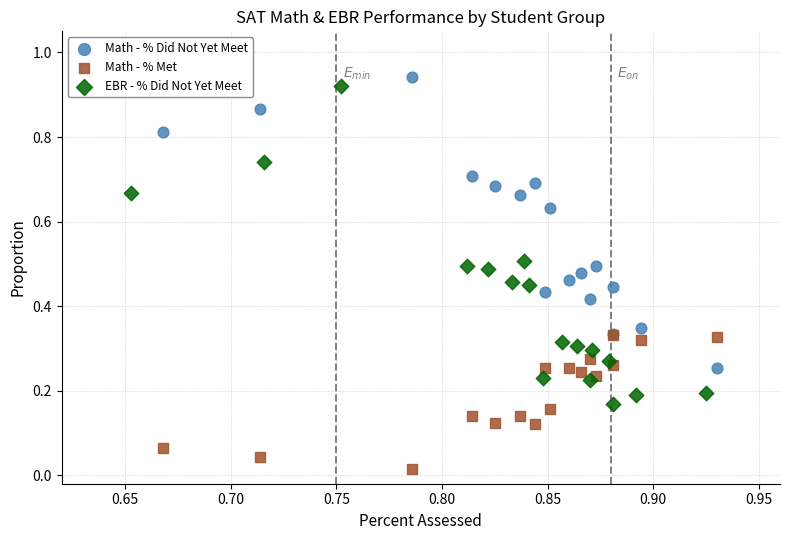

What are all the series names shown in the legend?

Math - % Did Not Yet Meet, Math - % Met, EBR - % Did Not Yet Meet